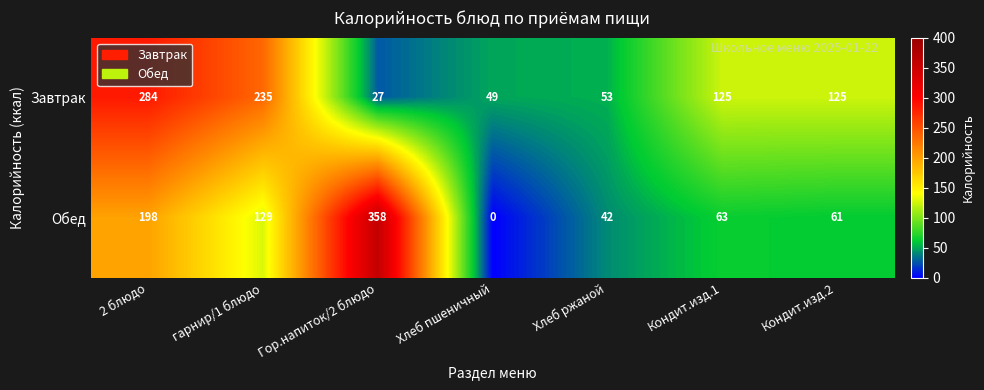

Which series has the widest spread of values?

Обед